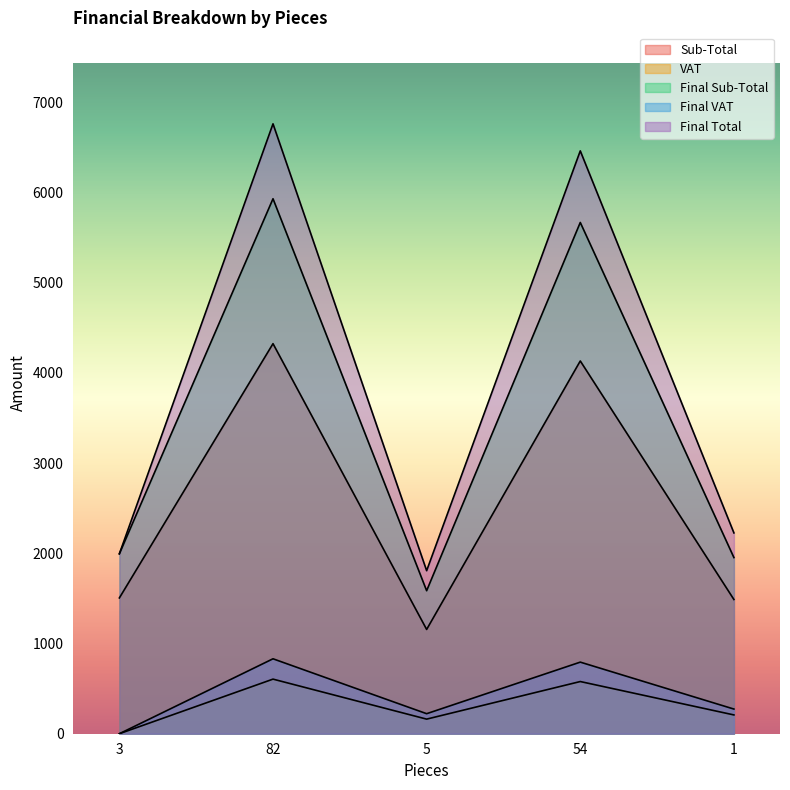

What is the sum of the Final VAT values at 3 and 54?

793.5